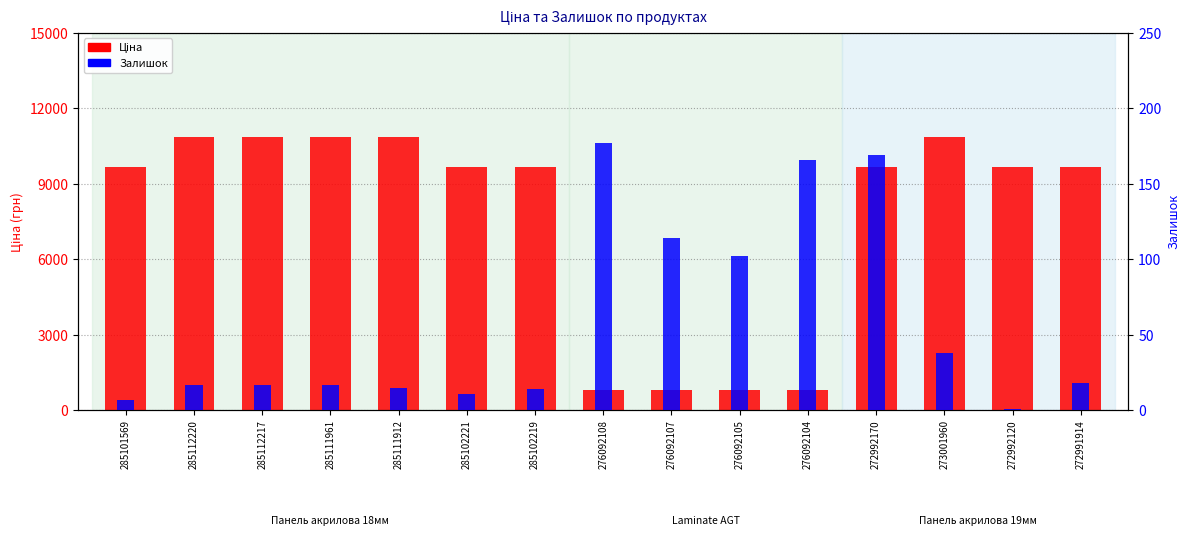

The Ціна series shows 6236.9 at 272992170. True or false?

False